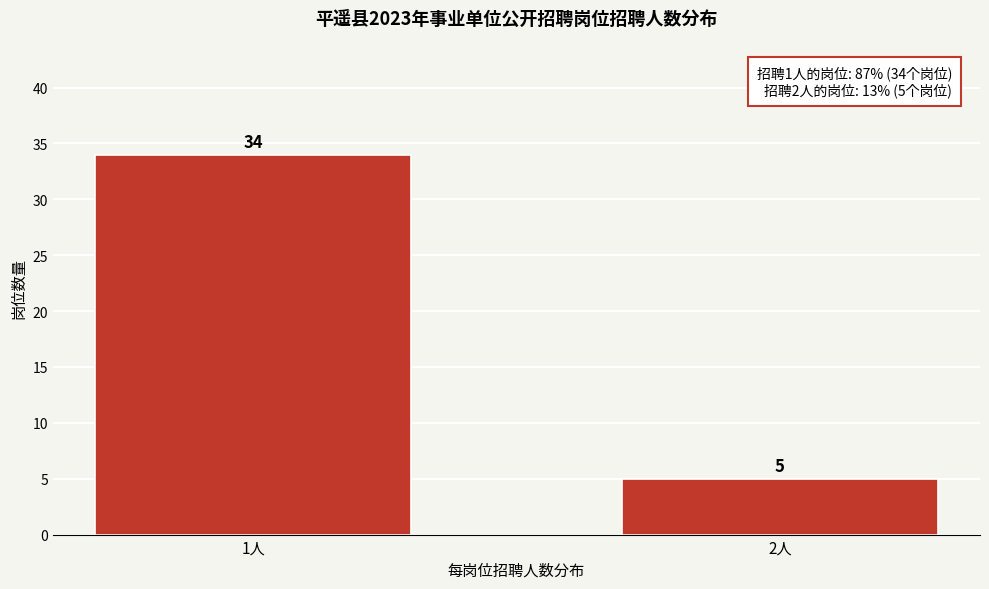

Reading left to right, extract all data points from this chart.

34	5